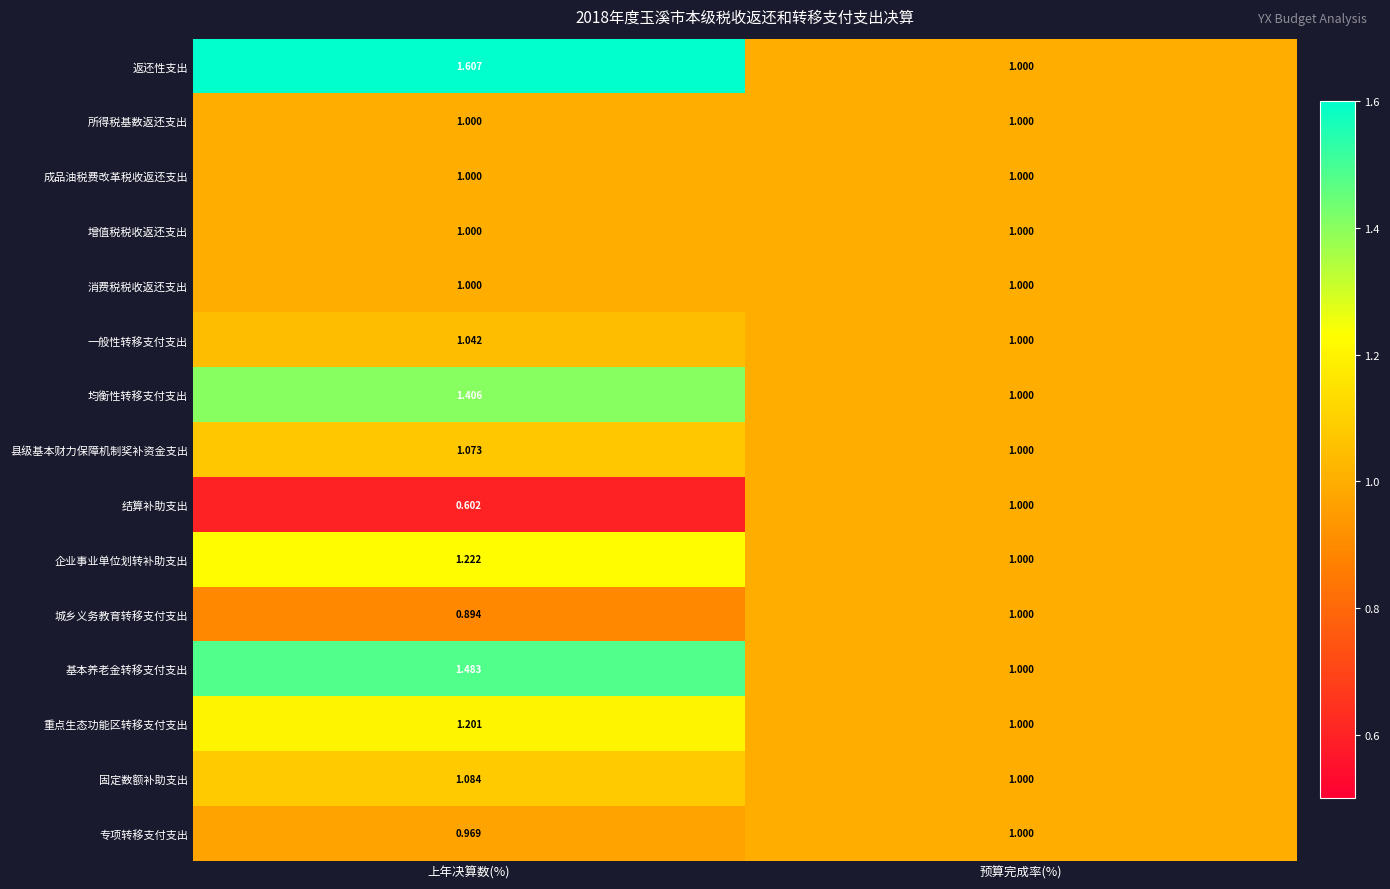

At which category does the chart reach its peak across all series?

上年决算数(%)